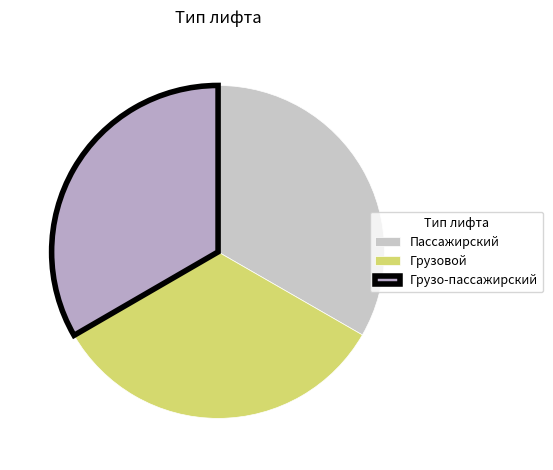

What is the change in value from Пассажирский to Грузо-пассажирский?

+2